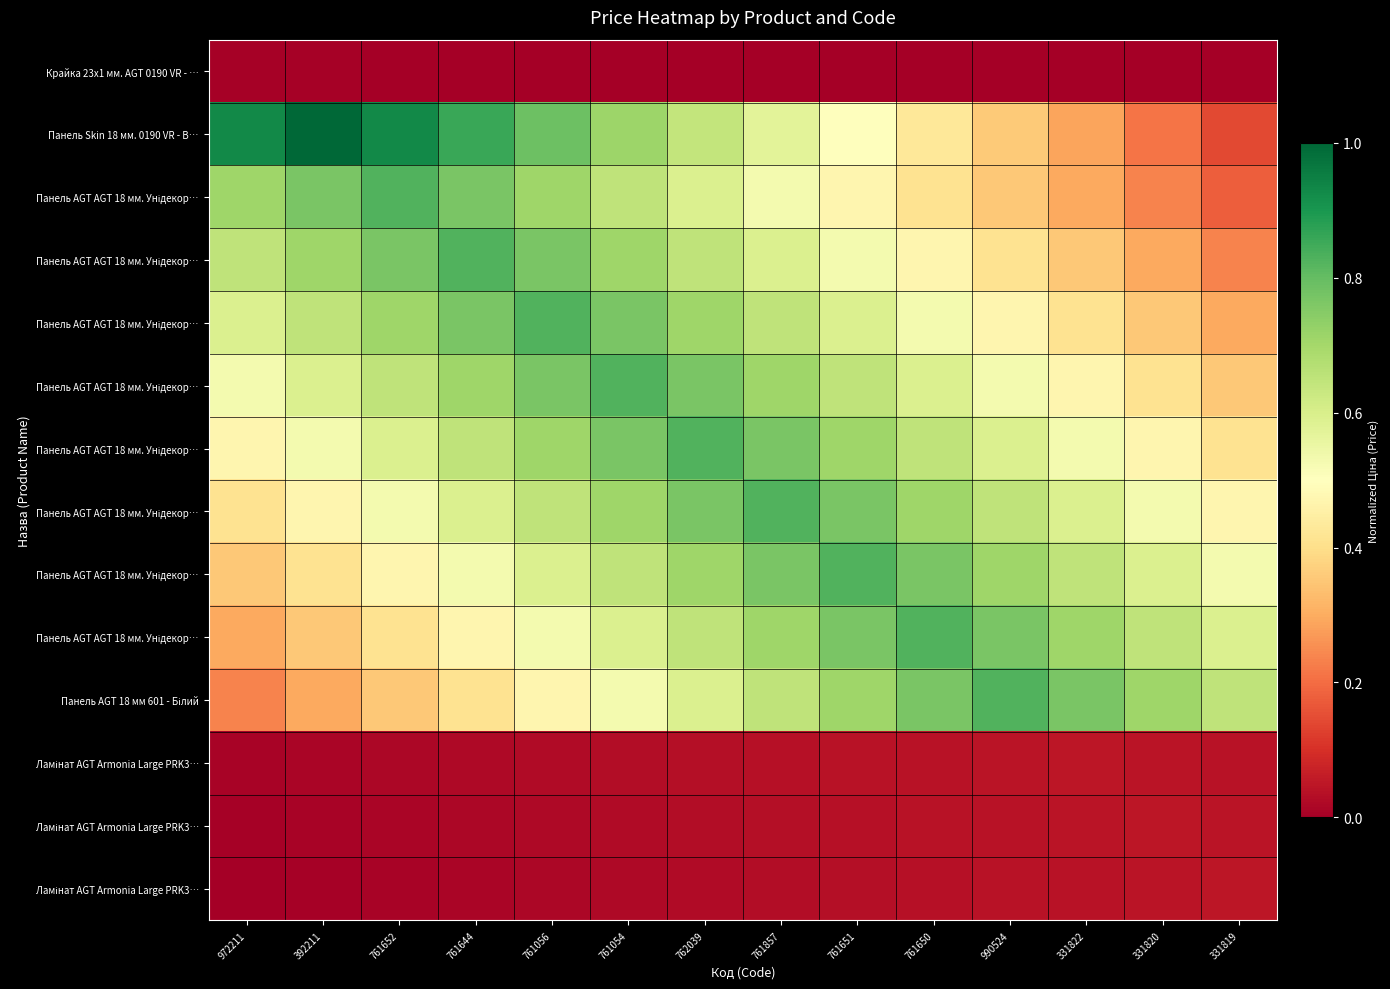

How many data points does each series have?

14